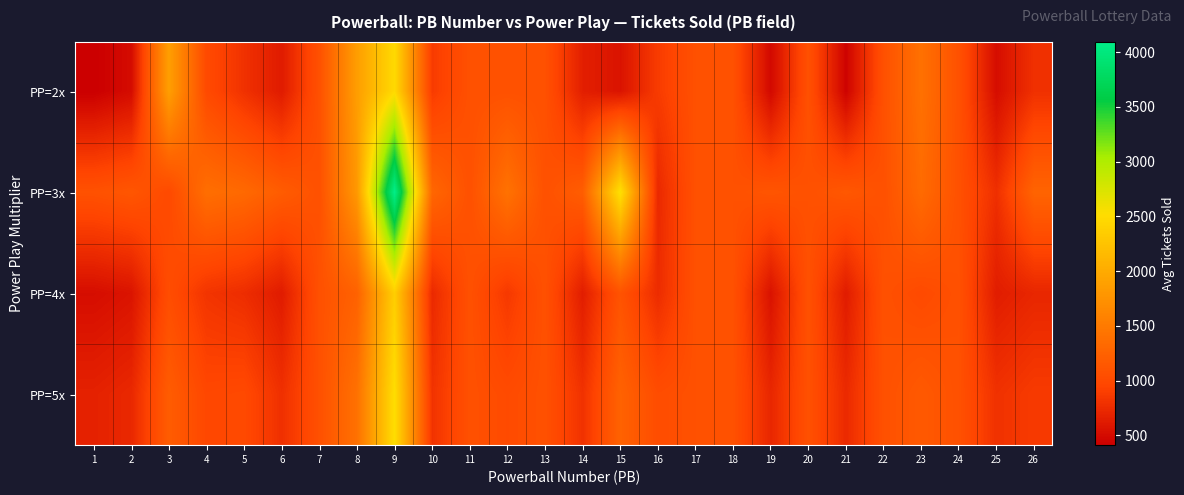

Rank the series at 2 from highest to lowest value.

PP=3x, PP=5x, PP=4x, PP=2x